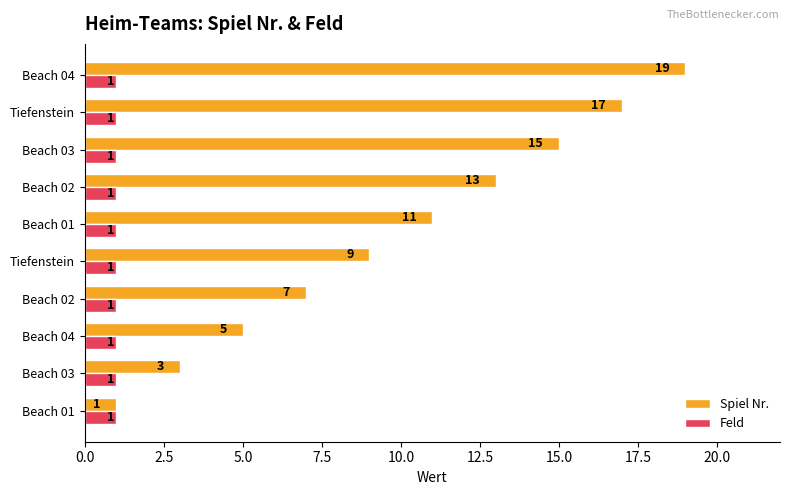

Count the number of data series in this chart.

2